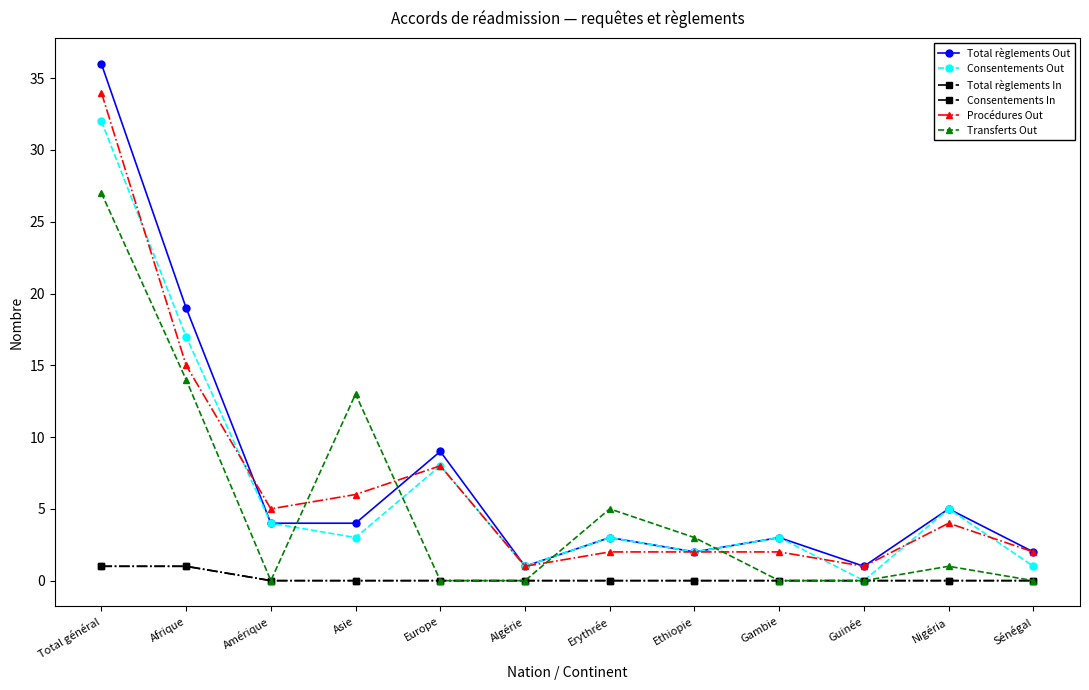

Reading right to left, what are all the values shown in this chart?

Total règlements Out: Sénégal=2	Nigéria=5	Guinée=1	Gambie=3	Ethiopie=2	Erythrée=3	Algérie=1	Europe=9	Asie=4	Amérique=4	Afrique=19	Total général=36
Consentements Out: Sénégal=1	Nigéria=5	Guinée=0	Gambie=3	Ethiopie=2	Erythrée=3	Algérie=1	Europe=8	Asie=3	Amérique=4	Afrique=17	Total général=32
Total règlements In: Sénégal=0	Nigéria=0	Guinée=0	Gambie=0	Ethiopie=0	Erythrée=0	Algérie=0	Europe=0	Asie=0	Amérique=0	Afrique=1	Total général=1
Consentements In: Sénégal=0	Nigéria=0	Guinée=0	Gambie=0	Ethiopie=0	Erythrée=0	Algérie=0	Europe=0	Asie=0	Amérique=0	Afrique=1	Total général=1
Procédures Out: Sénégal=2	Nigéria=4	Guinée=1	Gambie=2	Ethiopie=2	Erythrée=2	Algérie=1	Europe=8	Asie=6	Amérique=5	Afrique=15	Total général=34
Transferts Out: Sénégal=0	Nigéria=1	Guinée=0	Gambie=0	Ethiopie=3	Erythrée=5	Algérie=0	Europe=0	Asie=13	Amérique=0	Afrique=14	Total général=27